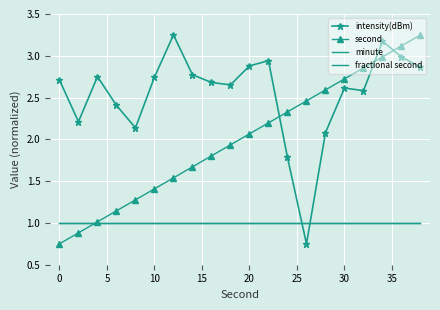

Count the number of data series in this chart.

4